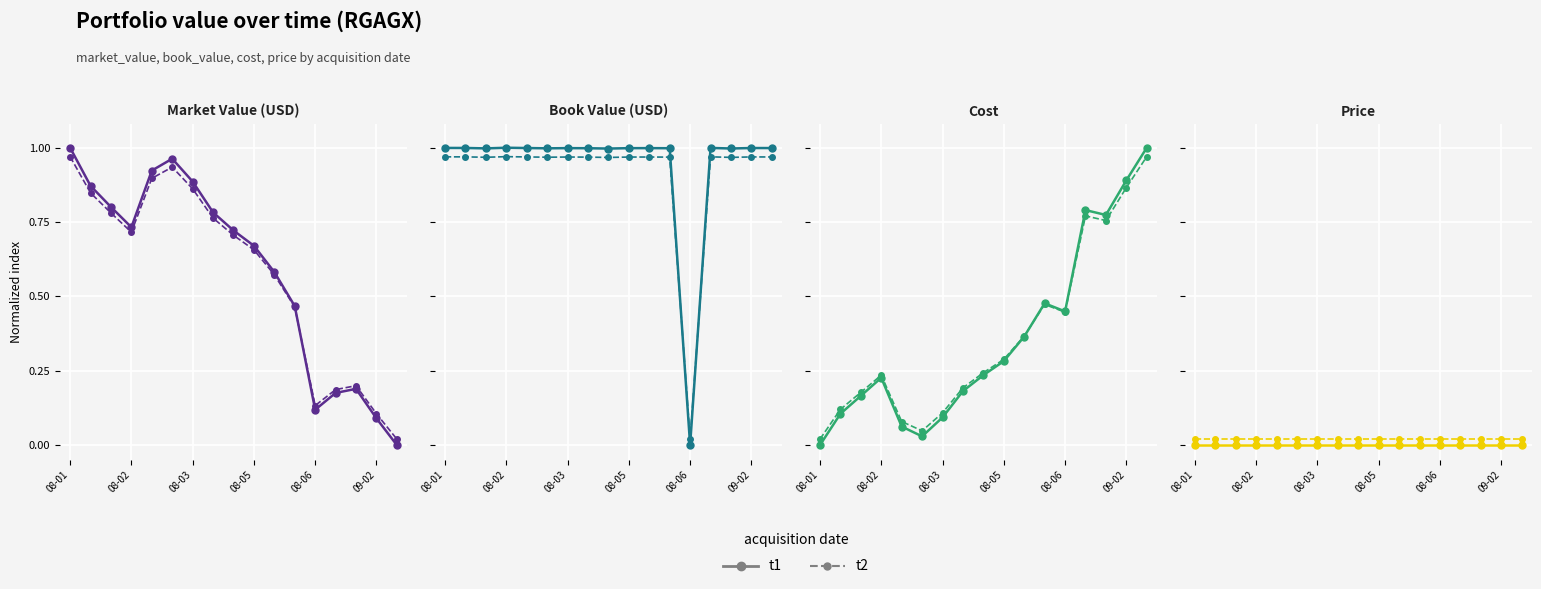

True or false: t2 and t1 cross at least once.

False